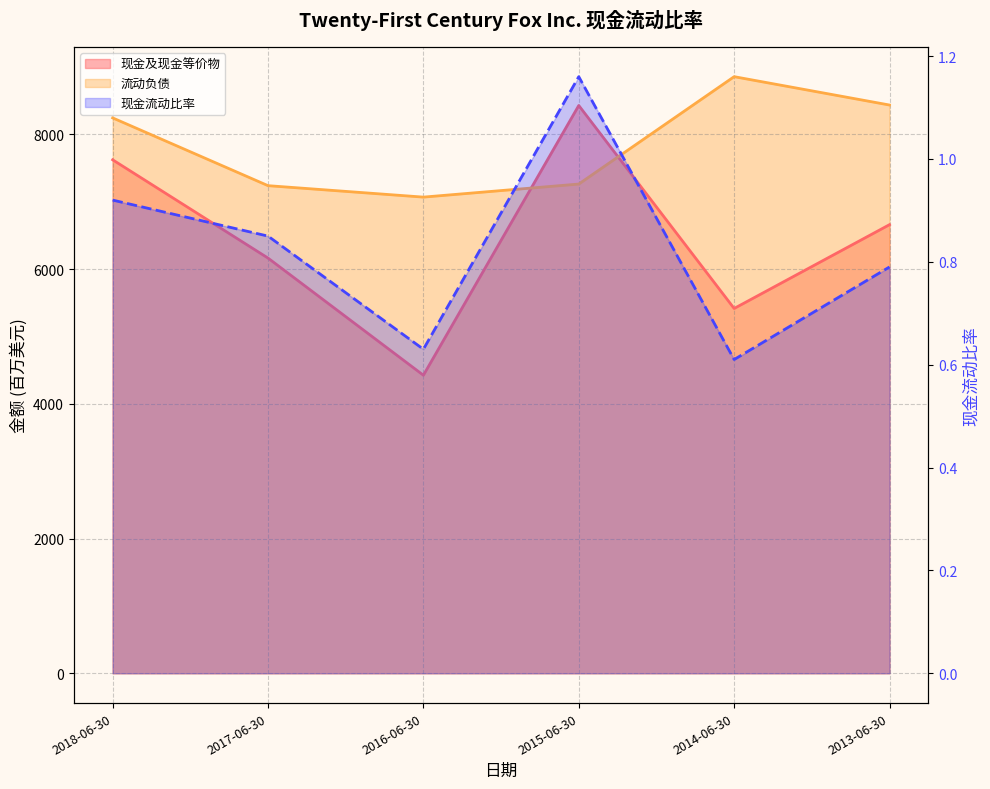

What is the difference between the maximum and minimum values in the 流动负债 series?

1788.0